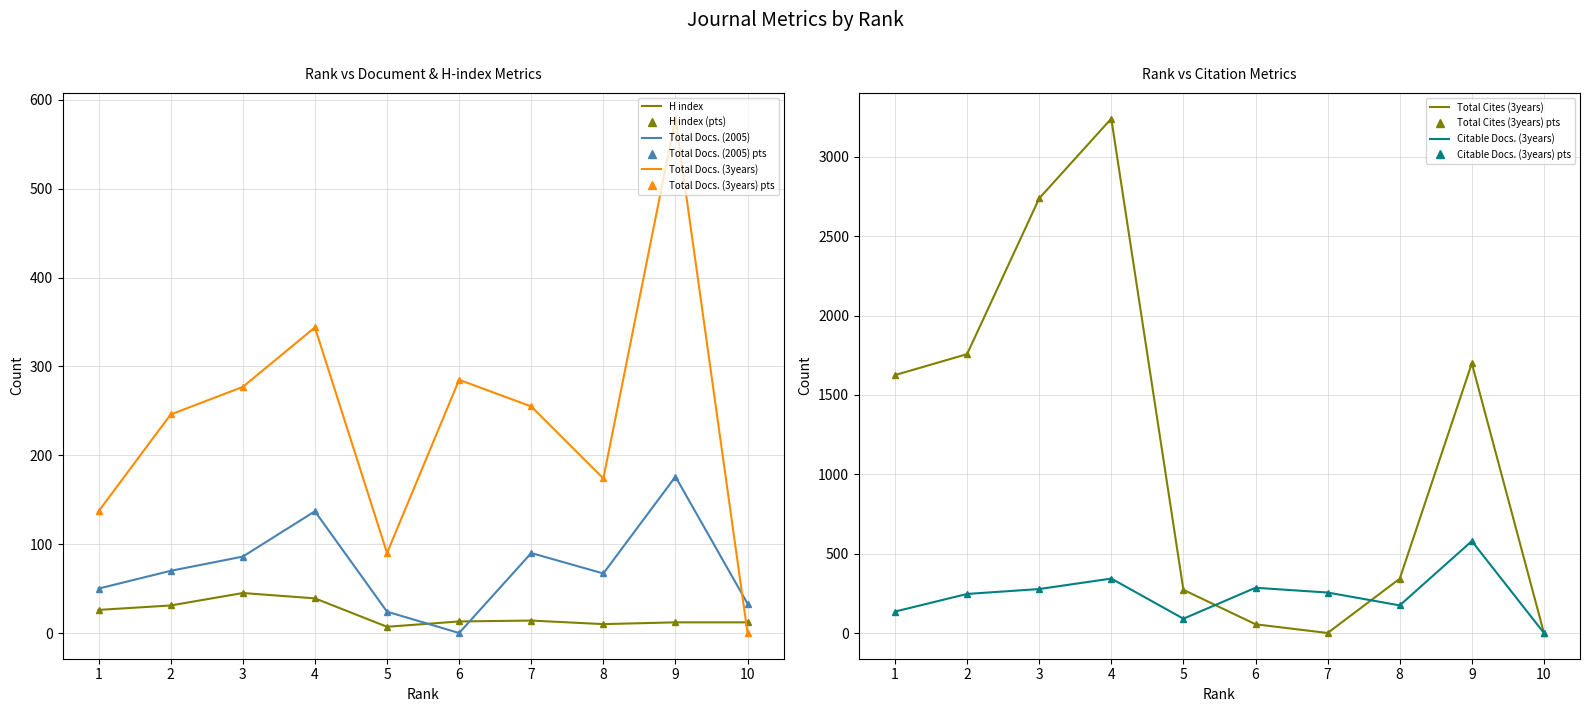

Between 1 and 6, which series saw the biggest shift?

Total Cites (3years)